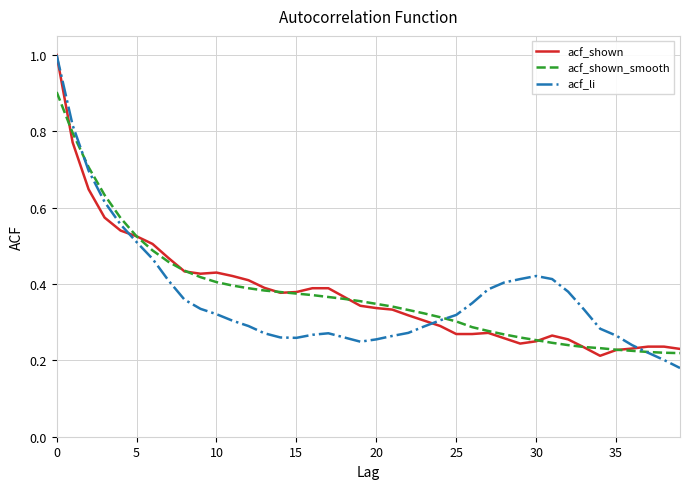

What is the greatest value displayed?

1.0